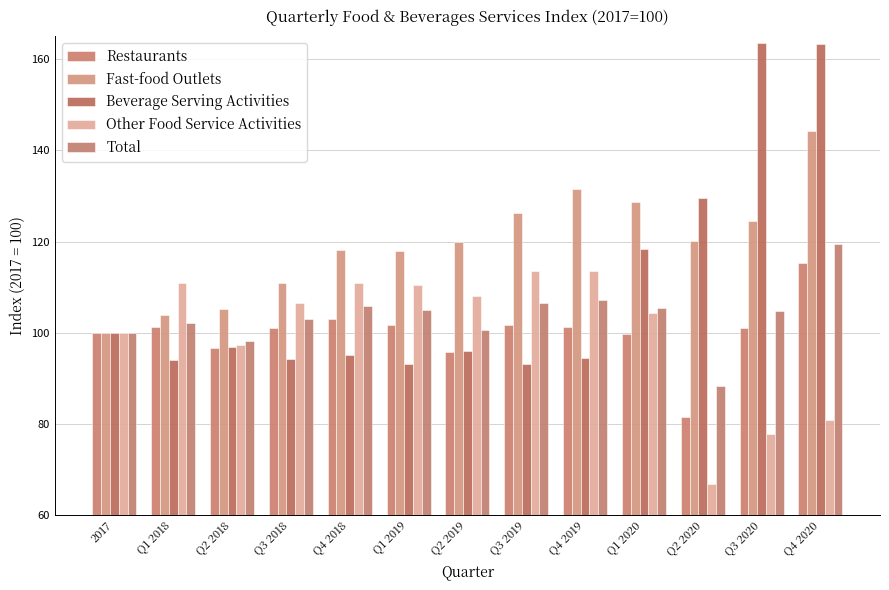

Reading left to right, what are all the values shown in this chart?

Restaurants: 100.0	101.2	96.6	101.1	103.0	101.7	95.8	101.7	101.2	99.7	81.4	100.9	115.2
Fast-food Outlets: 100.0	103.8	105.3	110.9	118.2	117.8	119.9	126.3	131.6	128.6	120.2	124.4	144.3
Beverage Serving Activities: 100.0	94.1	96.9	94.3	95.0	93.1	96.0	93.2	94.5	118.3	129.6	163.5	163.2
Other Food Service Activities: 100.0	110.8	97.3	106.4	110.9	110.4	108.1	113.5	113.5	104.3	66.7	77.9	80.8
Total: 100.0	102.1	98.2	103.0	105.9	104.9	100.7	106.5	107.1	105.3	88.3	104.9	119.4